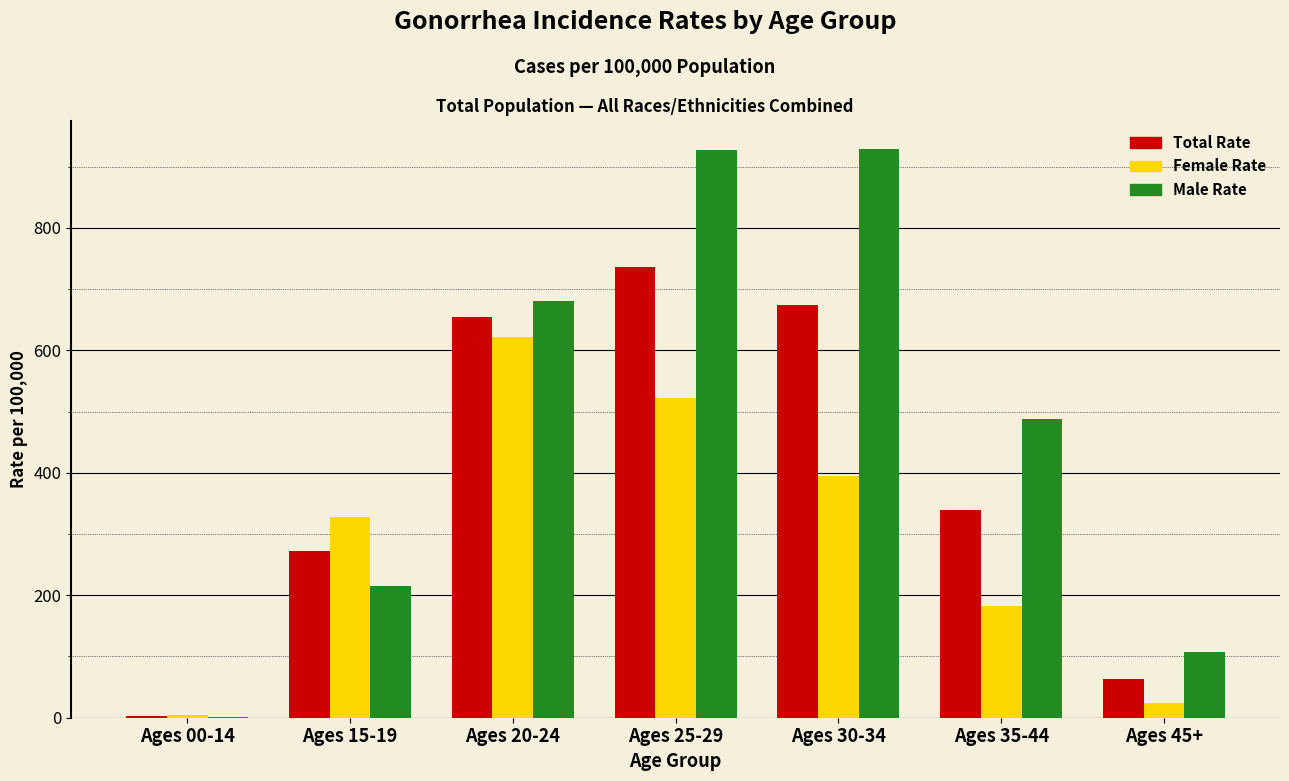

What is the highest value of the Total Rate series?

736.2